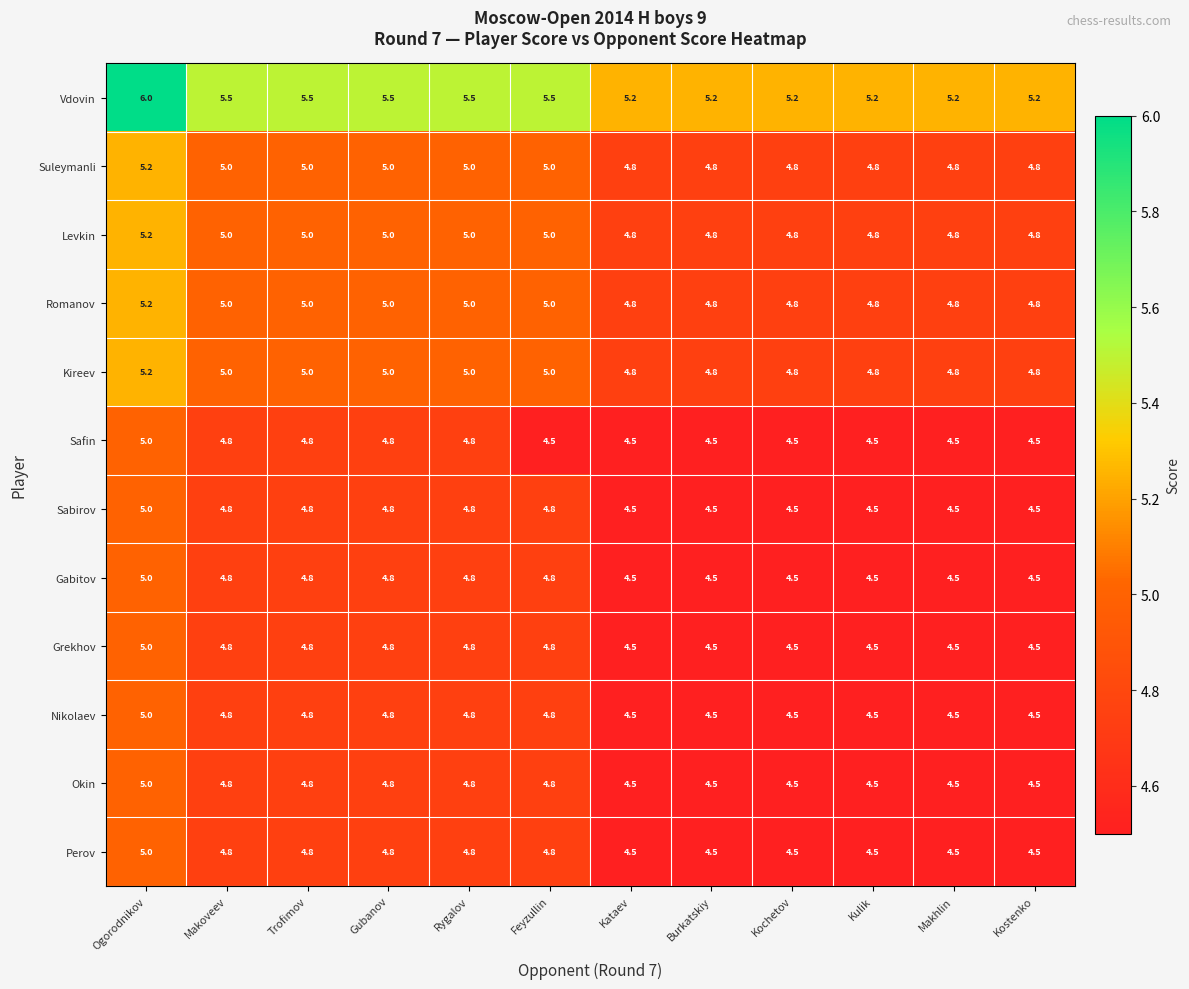

Count the number of data series in this chart.

12